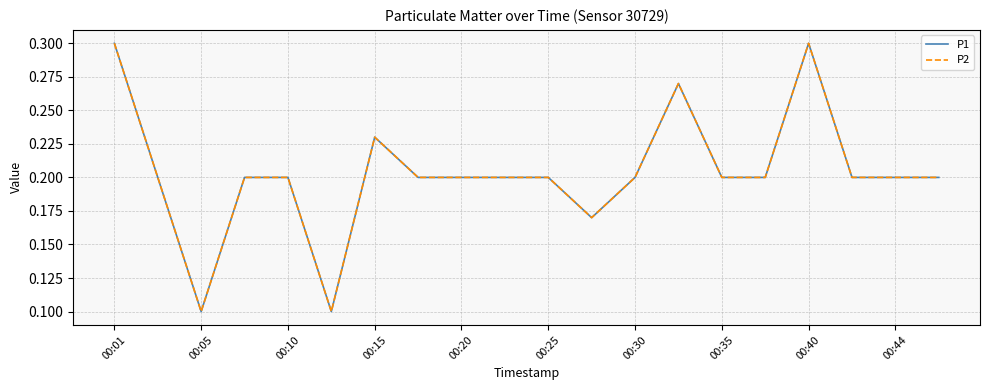

What is the value of the P1 point at the 7th from the left?

0.2